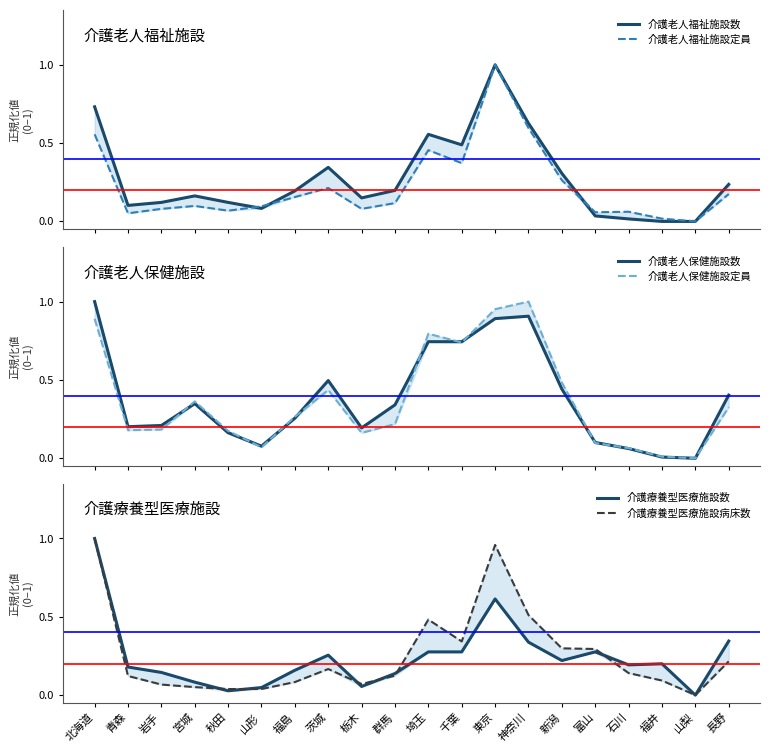

Which series has the widest spread of values?

介護老人福祉施設数